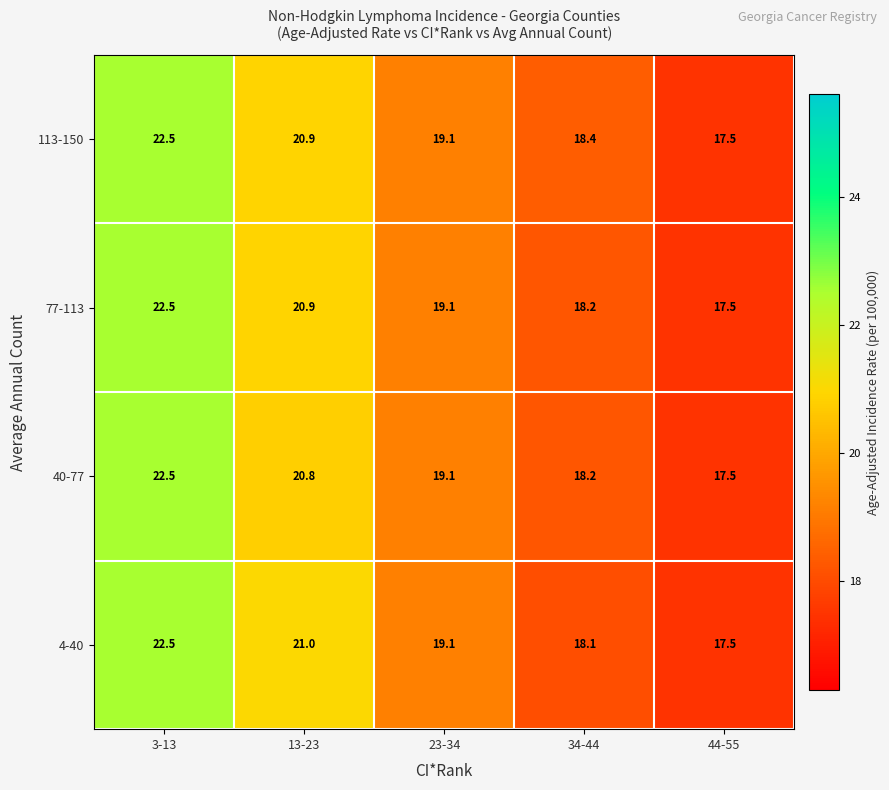

Where does the 40-77 series first go above 19?

3-13